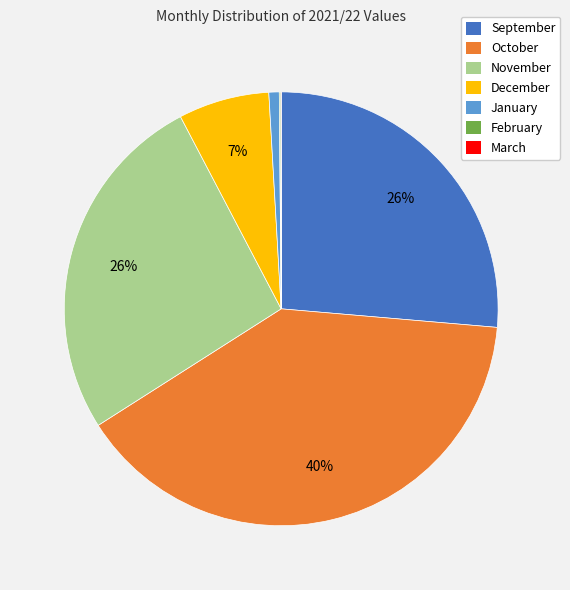

What is the largest slice in the pie chart?

October